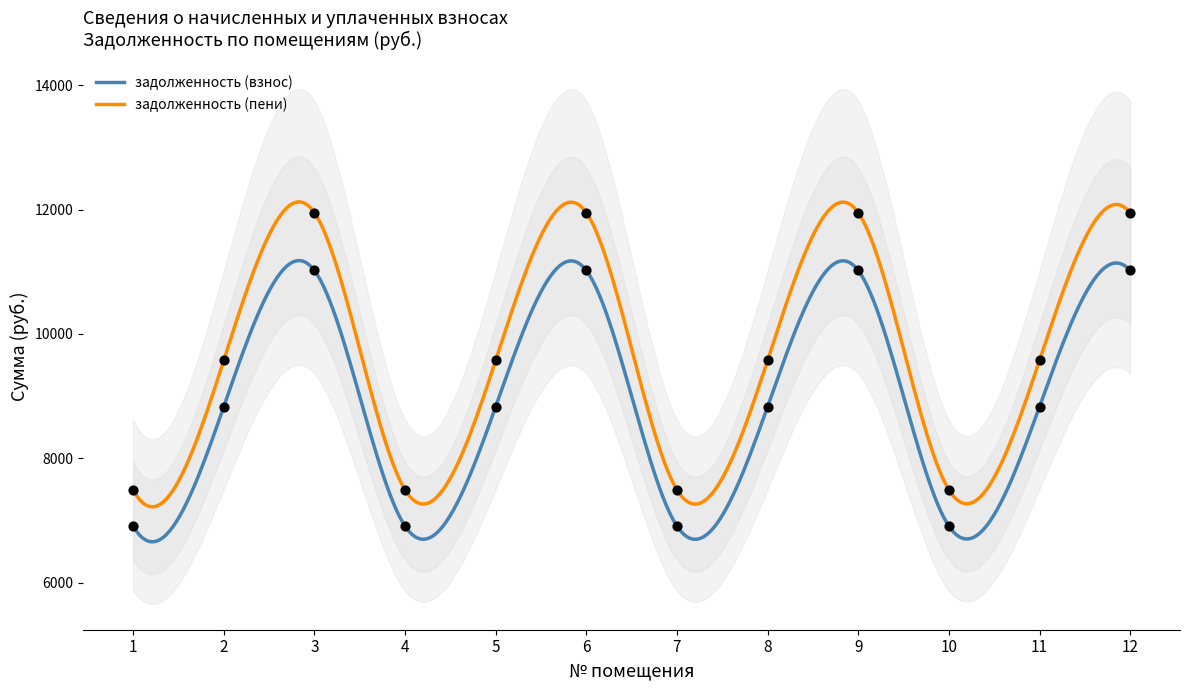

Which series contains the lowest Y value?

задолженность (взнос)